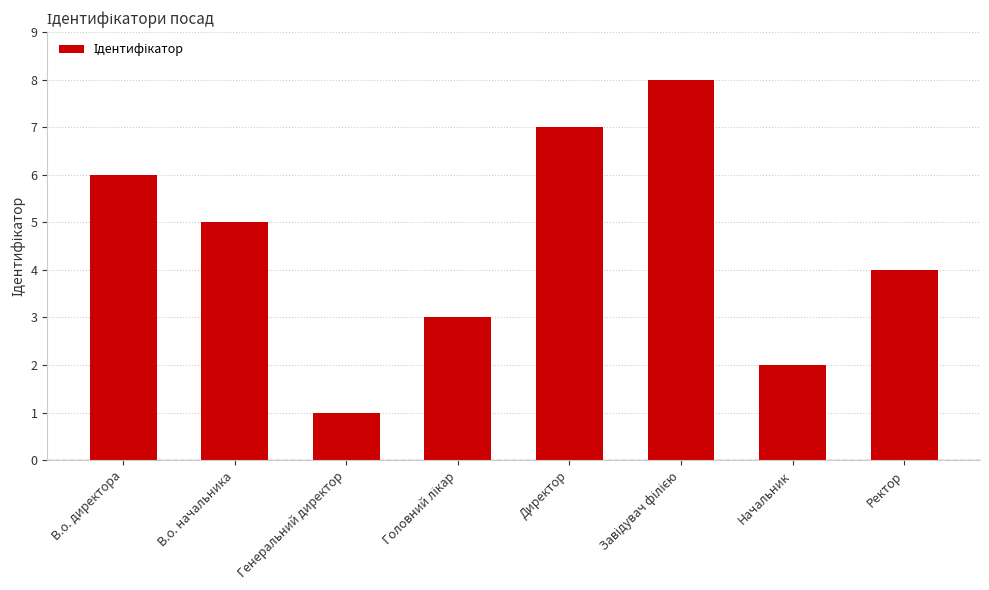

What is the difference between the maximum and minimum values?

7